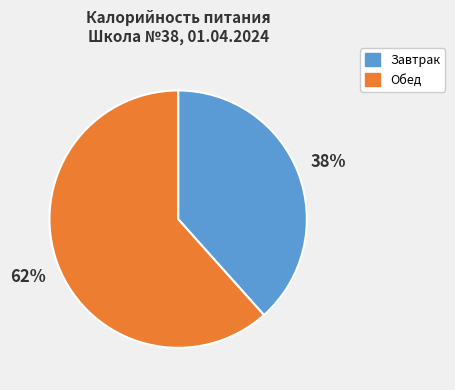

To the nearest percent, what is the combined percentage of Завтрак and Обед?

100%